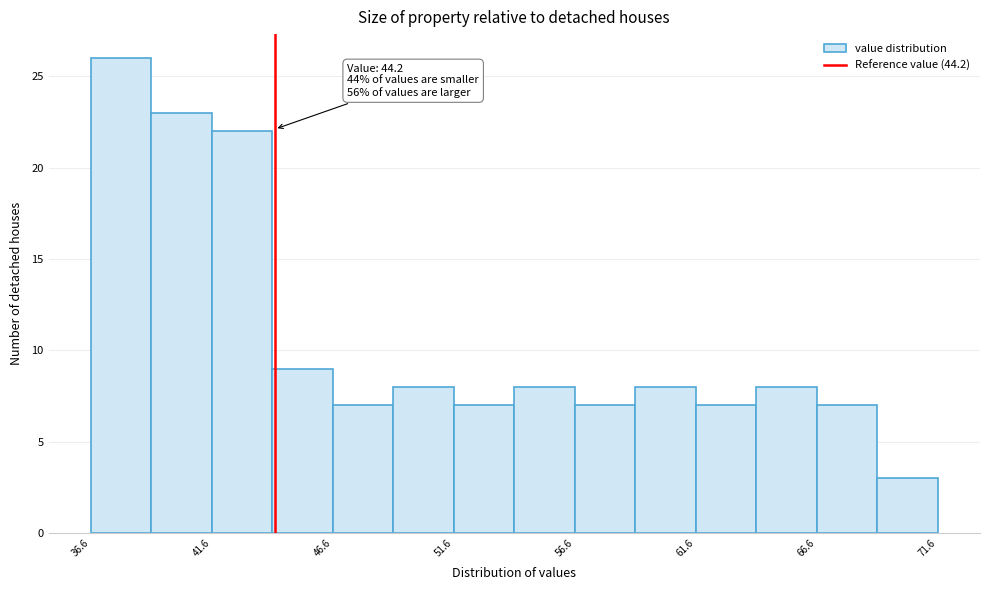

Over which range of the x-axis is the bar tallest?

36.6 to 39.1